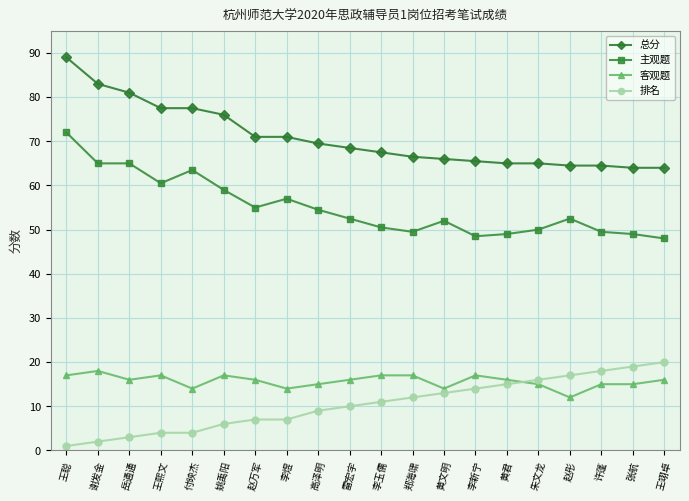

Does the chart have visible grid lines?

Yes